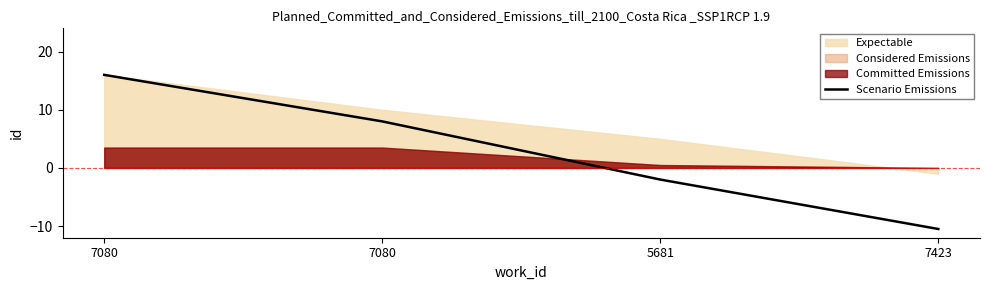

Rank the categories by value from lowest to highest.

7423, 5681, 7080, 7080